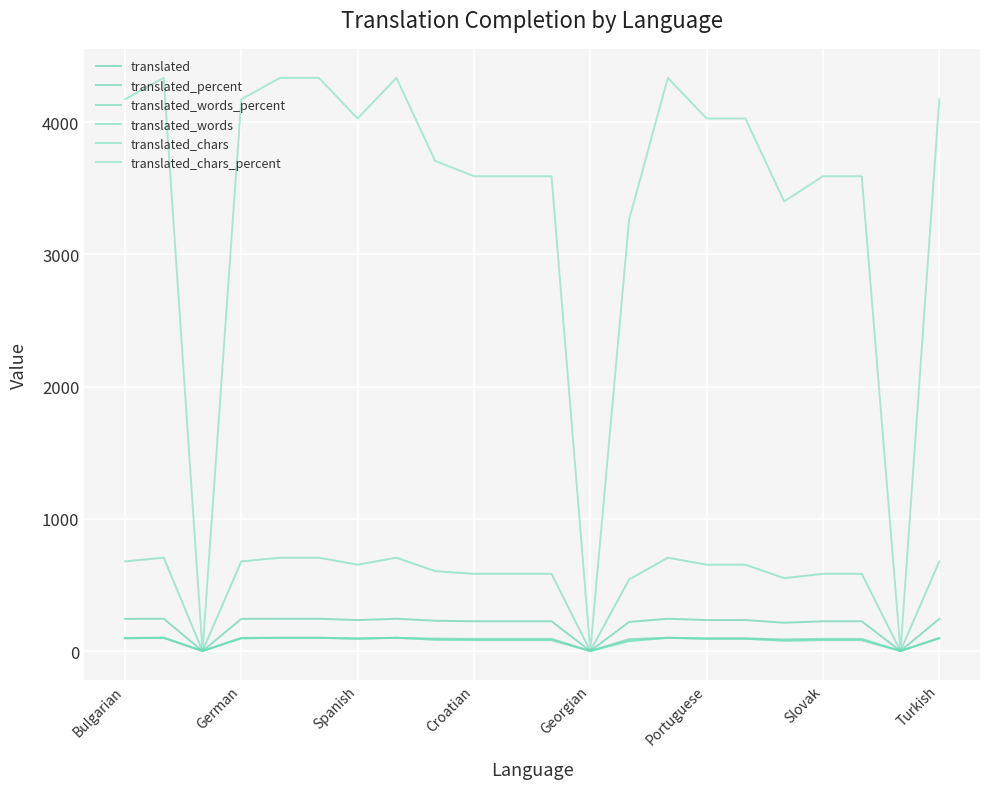

What are all the series names shown in the legend?

translated, translated_percent, translated_words_percent, translated_words, translated_chars, translated_chars_percent